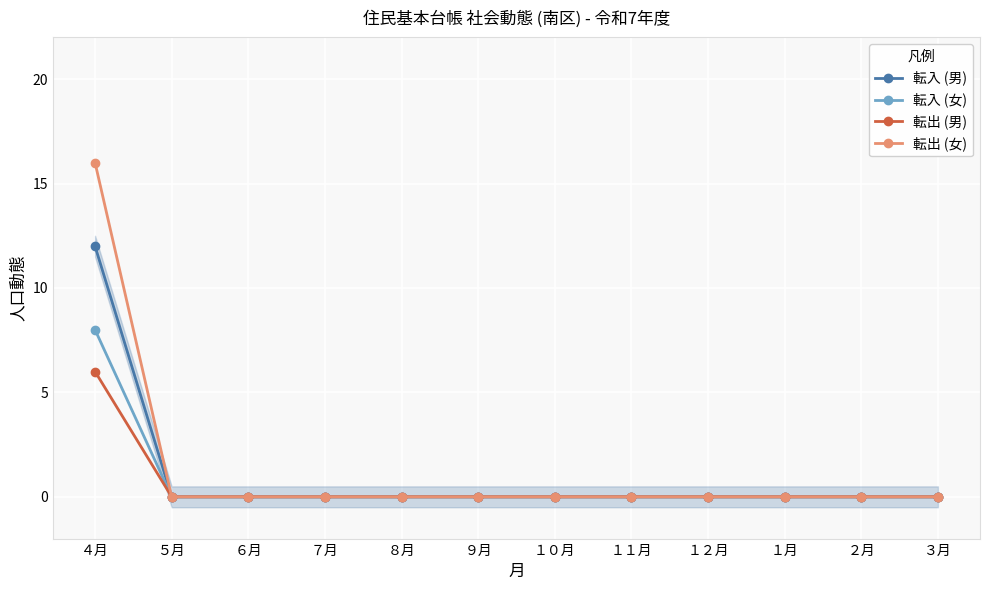

Reading left to right, what are all the values shown in this chart?

転入 (男): ４月=12	５月=0	６月=0	７月=0	８月=0	９月=0	１０月=0	１１月=0	１２月=0	１月=0	２月=0	３月=0
転入 (女): ４月=8	５月=0	６月=0	７月=0	８月=0	９月=0	１０月=0	１１月=0	１２月=0	１月=0	２月=0	３月=0
転出 (男): ４月=6	５月=0	６月=0	７月=0	８月=0	９月=0	１０月=0	１１月=0	１２月=0	１月=0	２月=0	３月=0
転出 (女): ４月=16	５月=0	６月=0	７月=0	８月=0	９月=0	１０月=0	１１月=0	１２月=0	１月=0	２月=0	３月=0